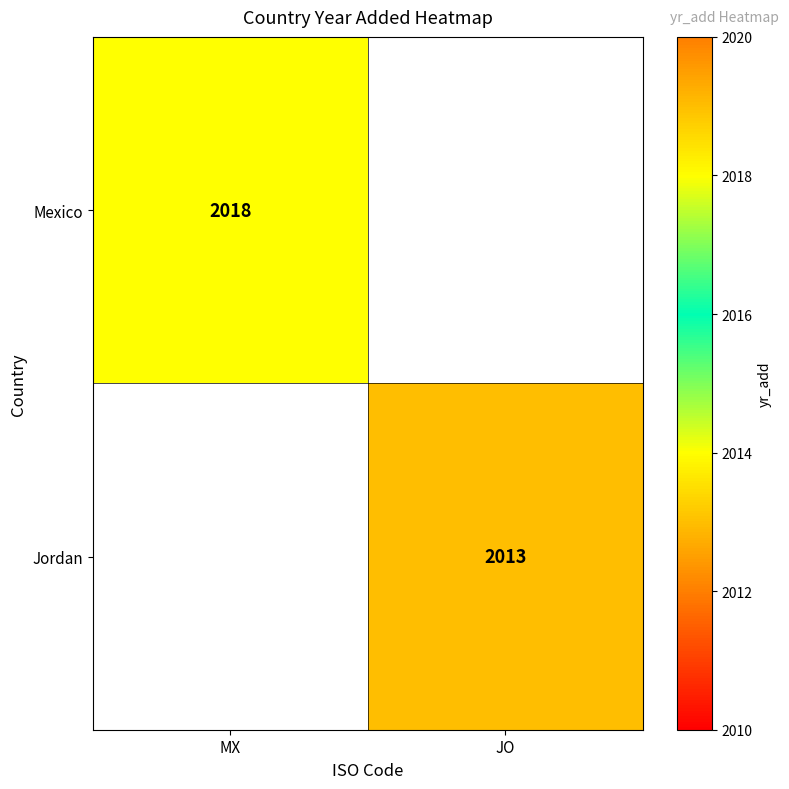

True or false: Jordan has a value of 3414 at JO.

False